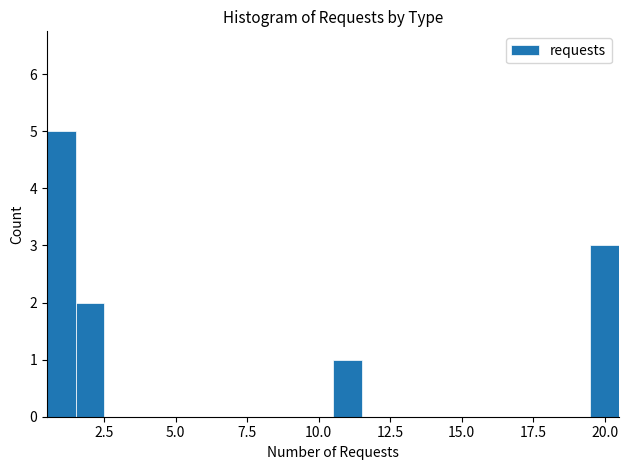

Read against the x-axis, roughly where is the centre of the tallest bar?

1.0